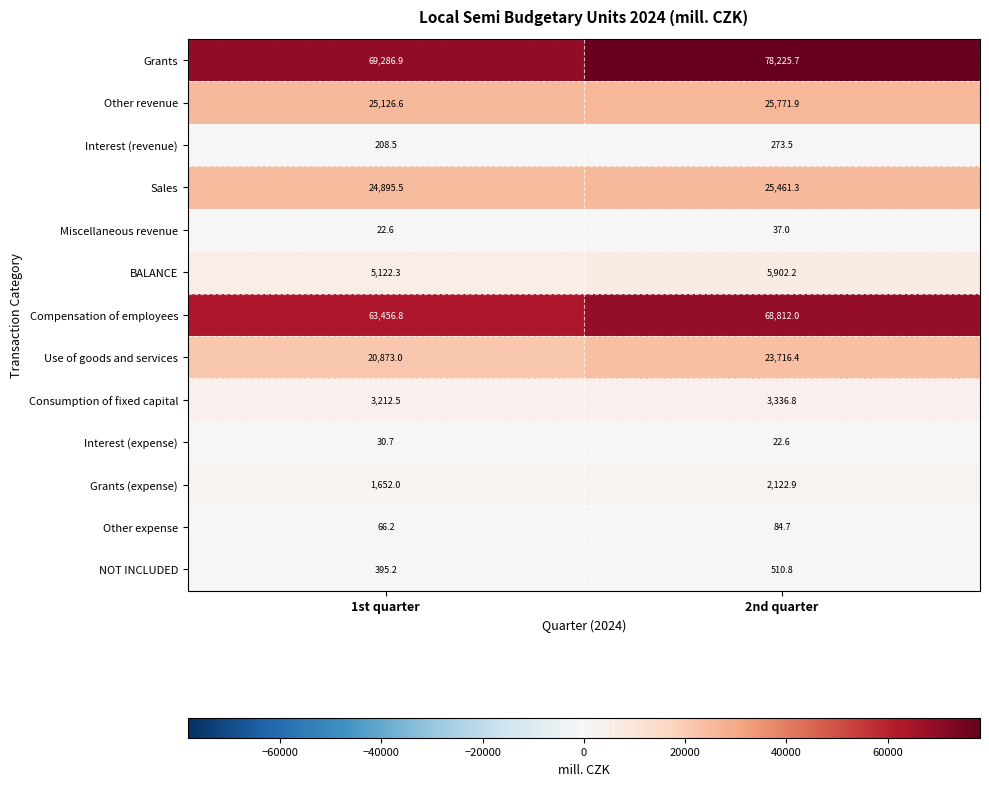

Between 1st quarter and 2nd quarter, which series saw the biggest shift?

Grants